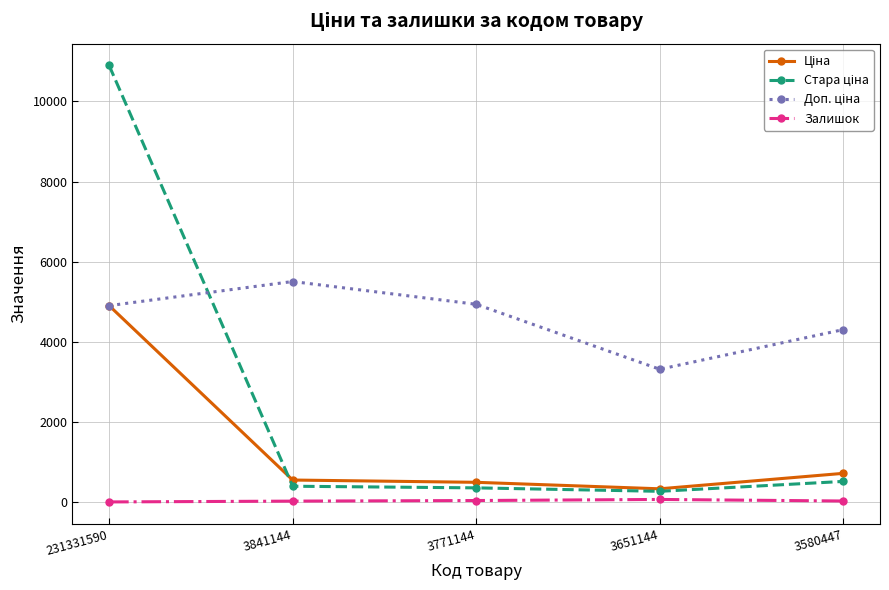

At which category is the sum across all series the highest?

231331590